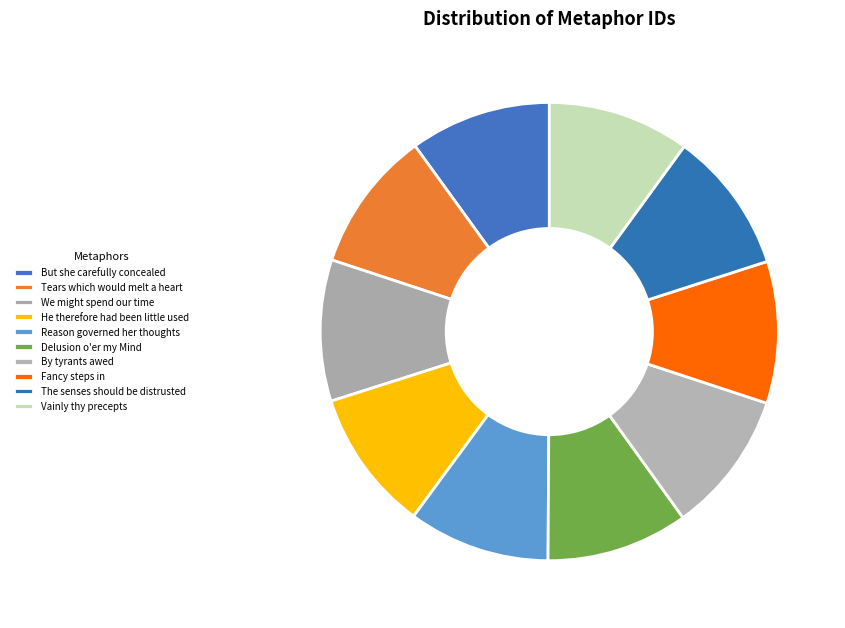

The We might spend our time slice represents 10% of the pie. True or false?

True